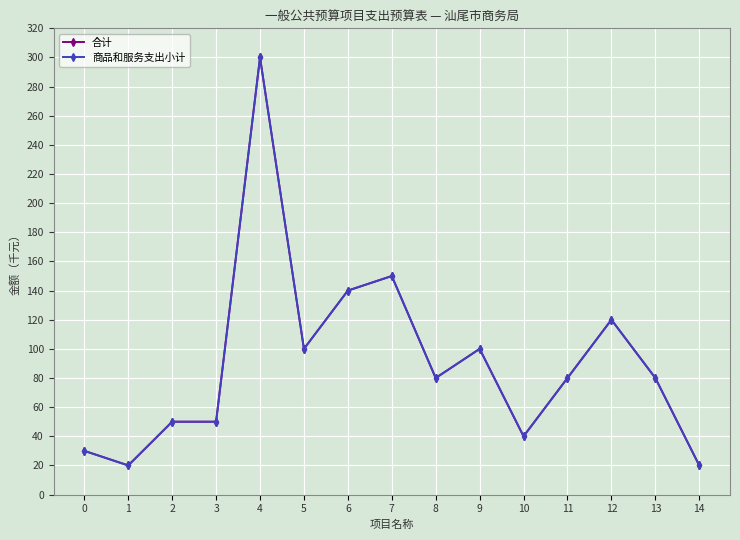

Which has a higher value, 8 or 7?

7